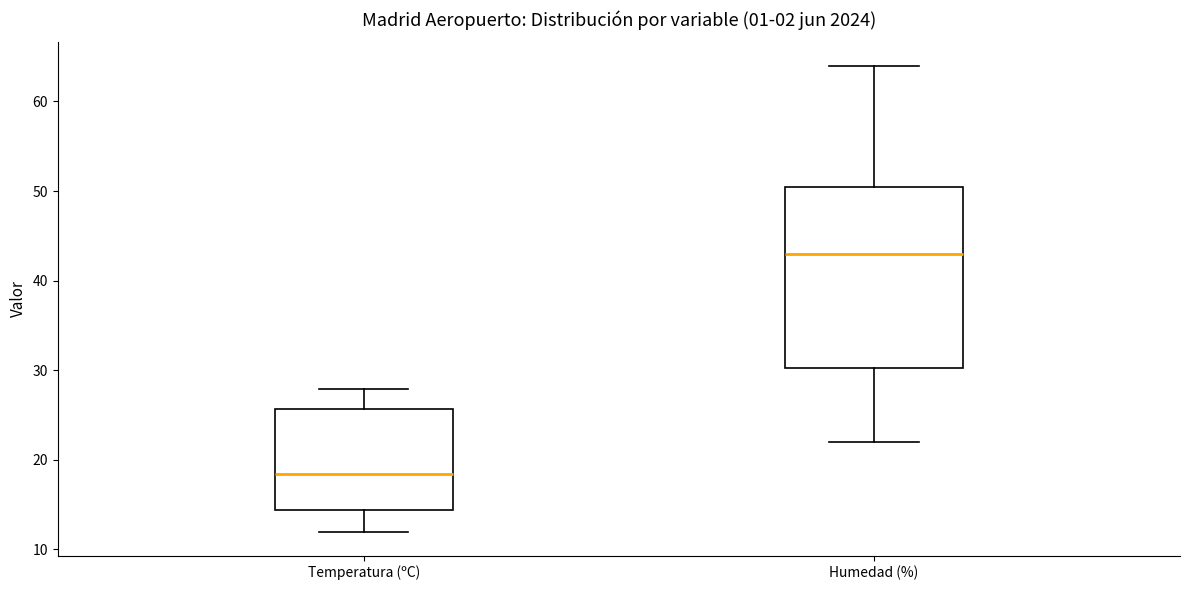

Reading left to right, transcribe this box plot: for each box, give where its median line is, the range the box spans, and where its two whiskers end, as read against the y-axis. The values are not printed on the chart, so give them approximately, as read against the axis.

Temperatura (ºC): median 18, box 14 to 26, whiskers 12 to 28
Humedad (%): median 43, box 30 to 51, whiskers 22 to 64